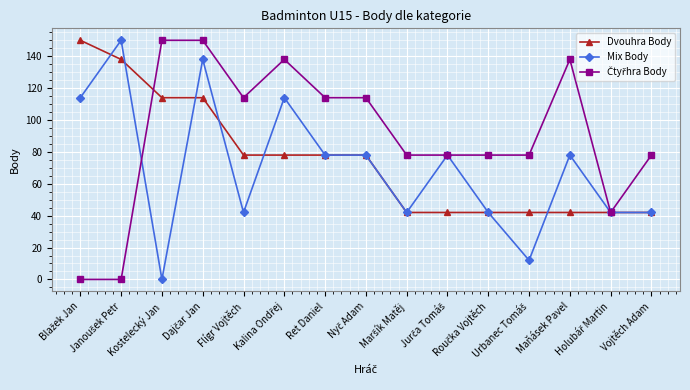

True or false: Mix Body has more than 2 points higher than both neighbors.

True